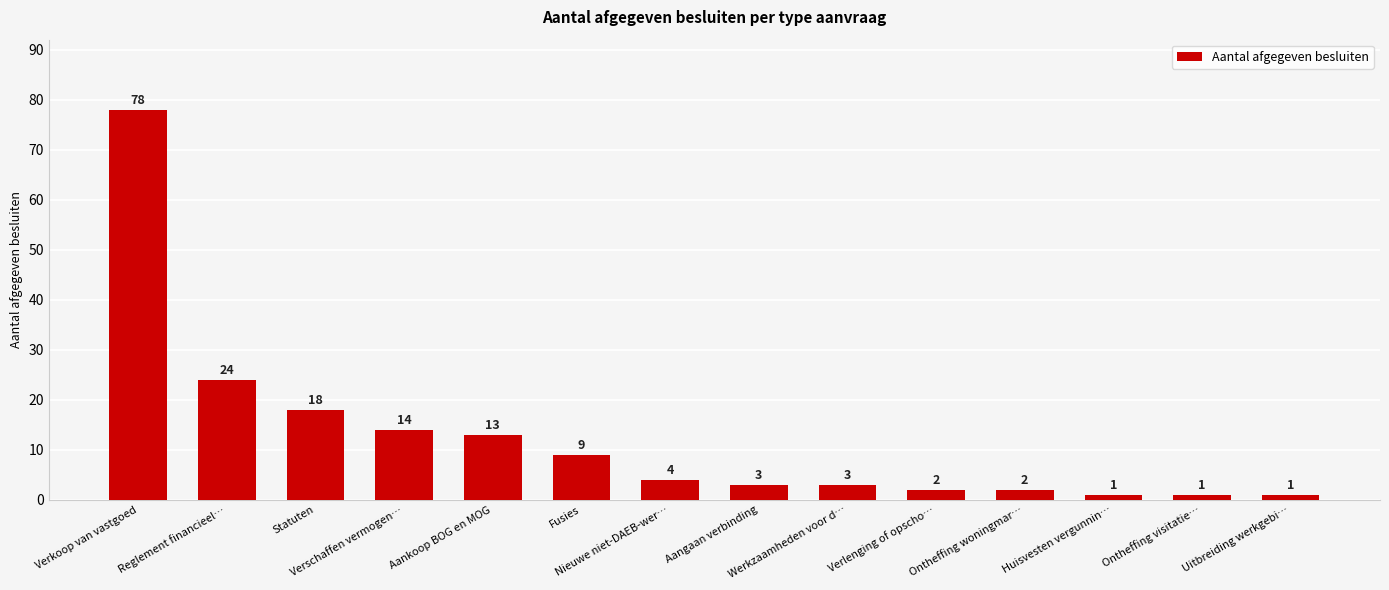

Which has a higher value, Aankoop BOG en MOG or Verschaffen vermogen…?

Verschaffen vermogen…